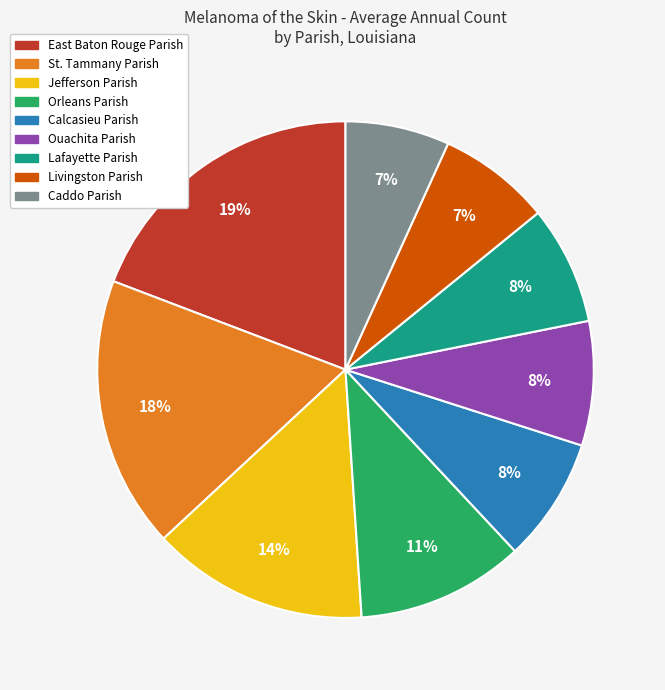

To the nearest percent, what is the difference between the largest and smallest slice percentages?

12%